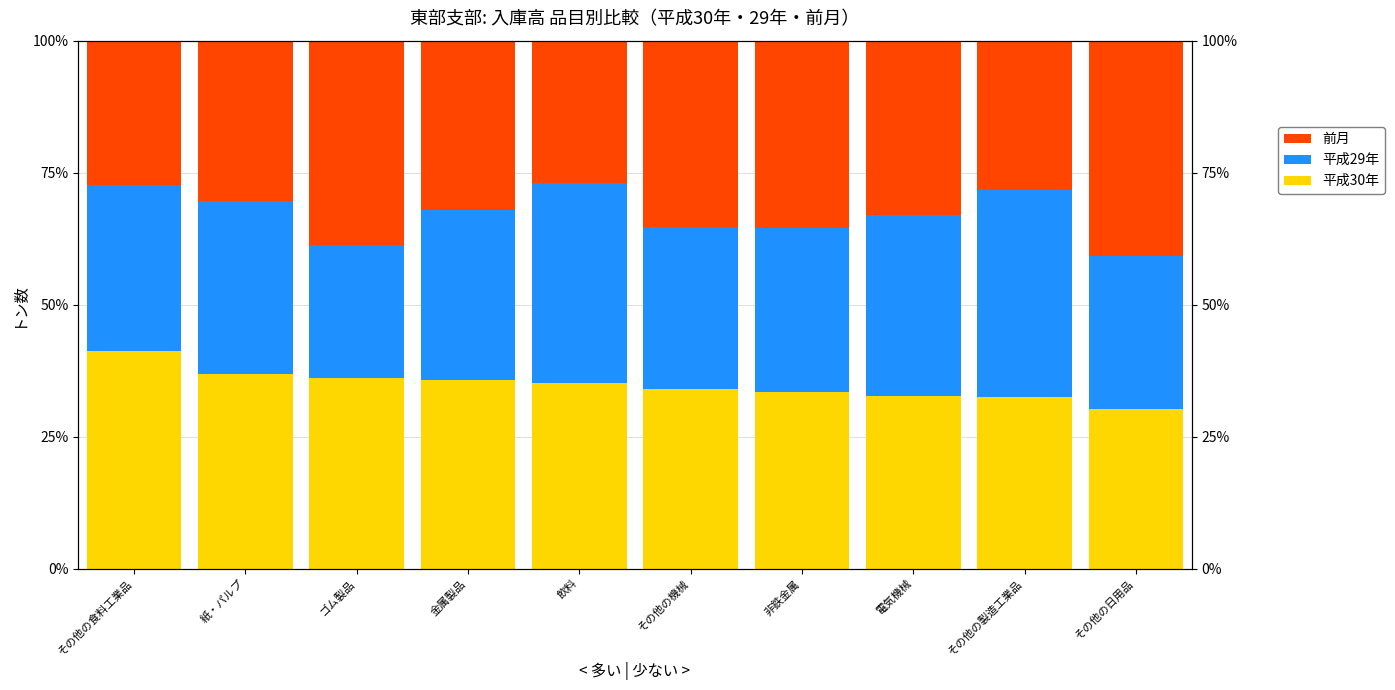

The 平成30年 series shows 56.8 at 飲料. True or false?

False